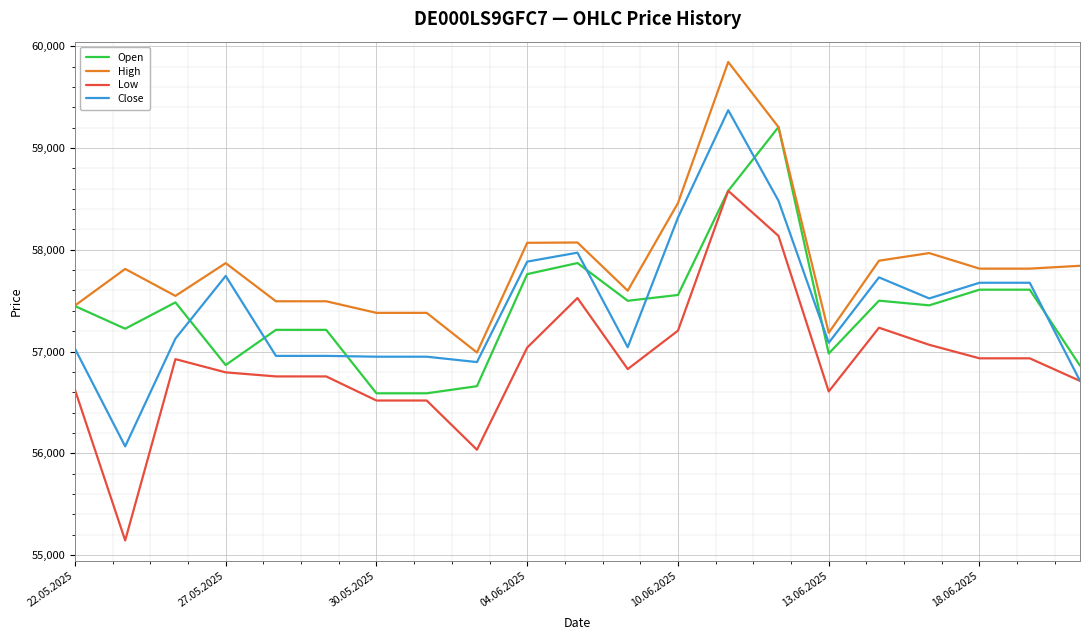

What is the greatest value displayed?

59847